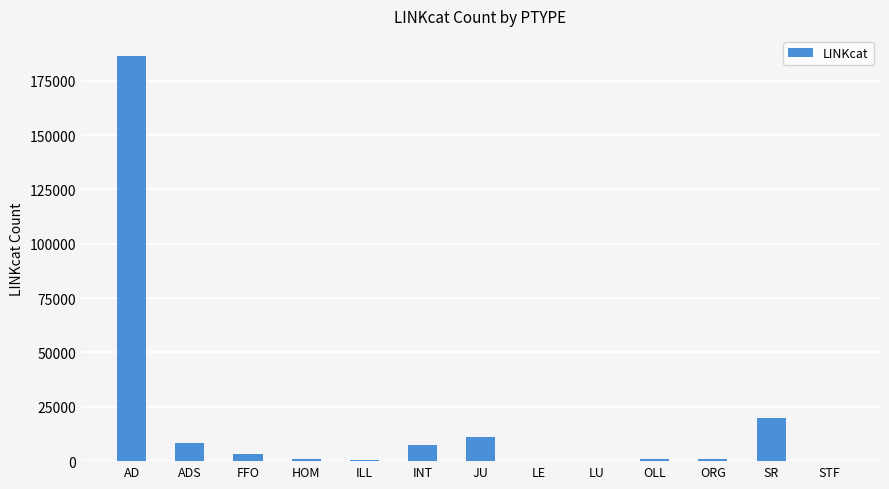

Count the number of data series in this chart.

1